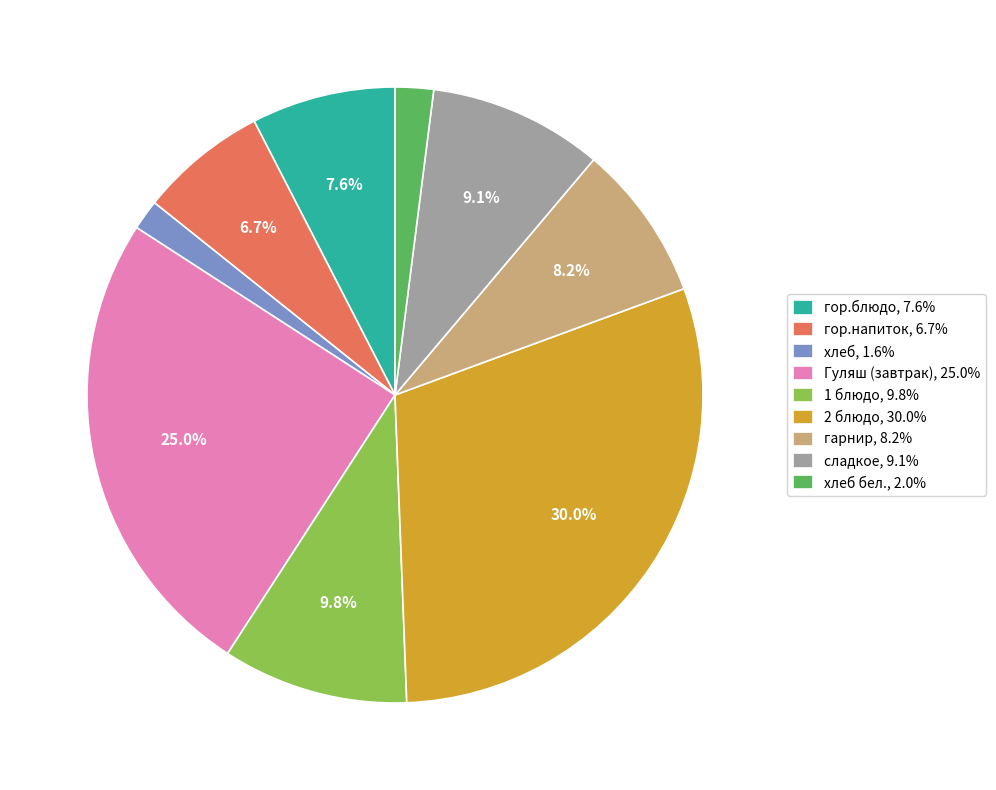

Which has a higher value, гор.напиток, 6.7% or 2 блюдо, 30.0%?

2 блюдо, 30.0%